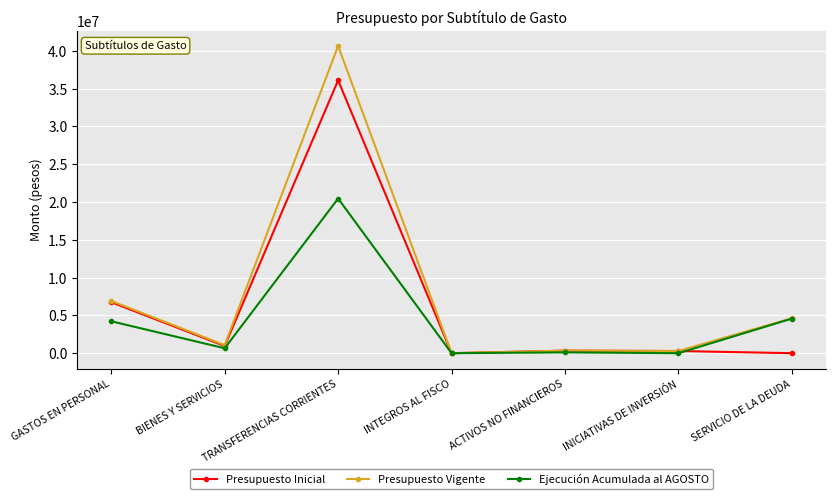

List the series in order of their overall mean, highest first.

Presupuesto Vigente, Presupuesto Inicial, Ejecución Acumulada al AGOSTO